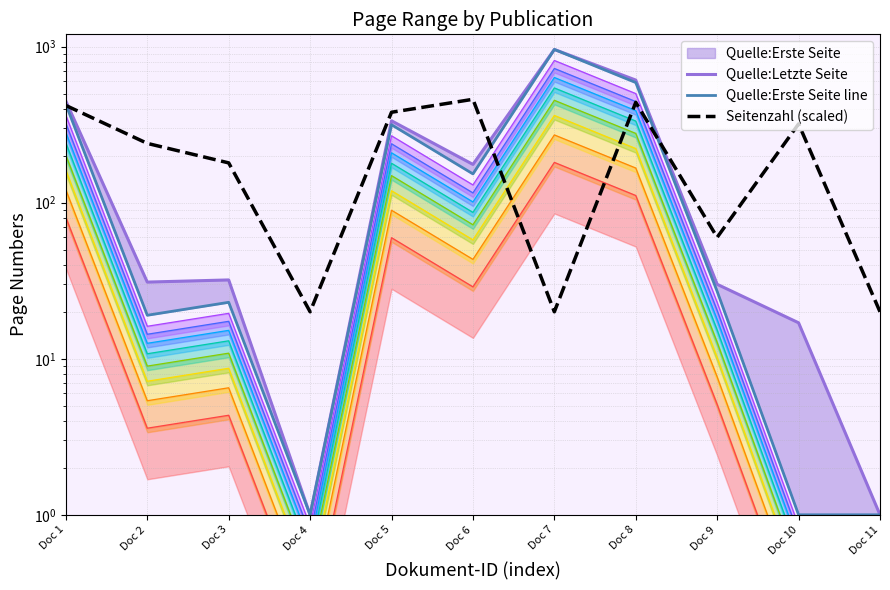

At which label does Quelle:Erste Seite line reach its minimum?

Doc 4